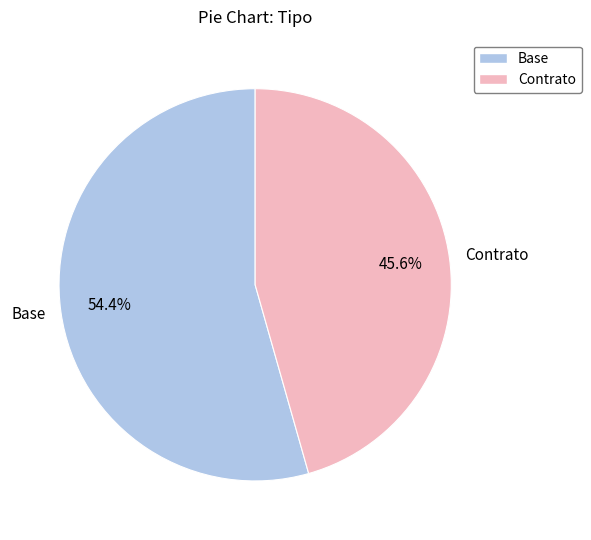

Which category has the biggest portion of the pie?

Base